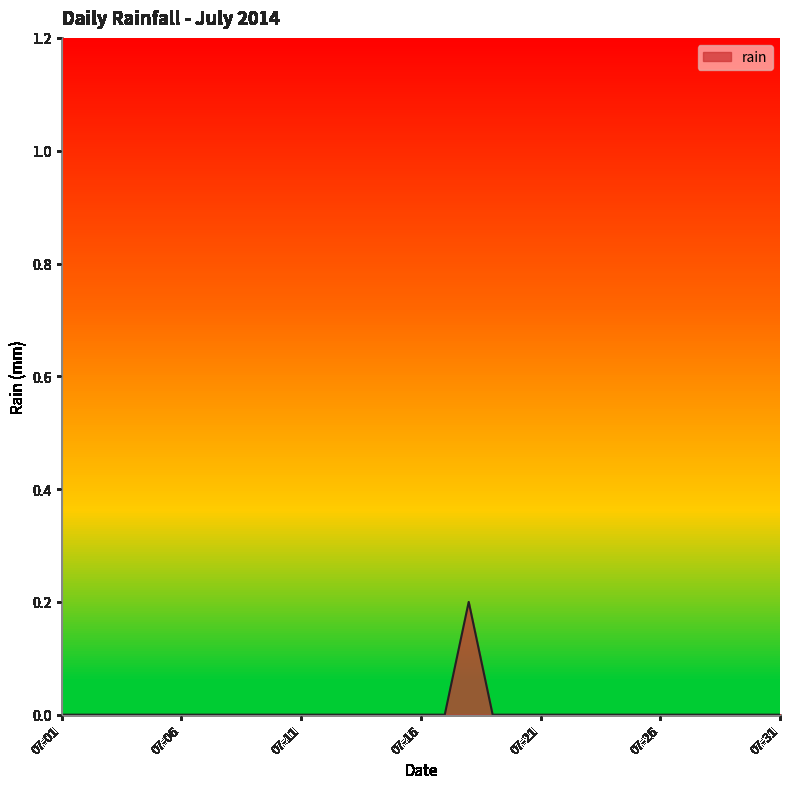

Reading left to right, what are all the values shown in this chart?

0.0	0.0	0.0	0.0	0.0	0.0	0.0	0.0	0.0	0.0	0.0	0.0	0.0	0.0	0.0	0.0	0.0	0.2	0.0	0.0	0.0	0.0	0.0	0.0	0.0	0.0	0.0	0.0	0.0	0.0	0.0